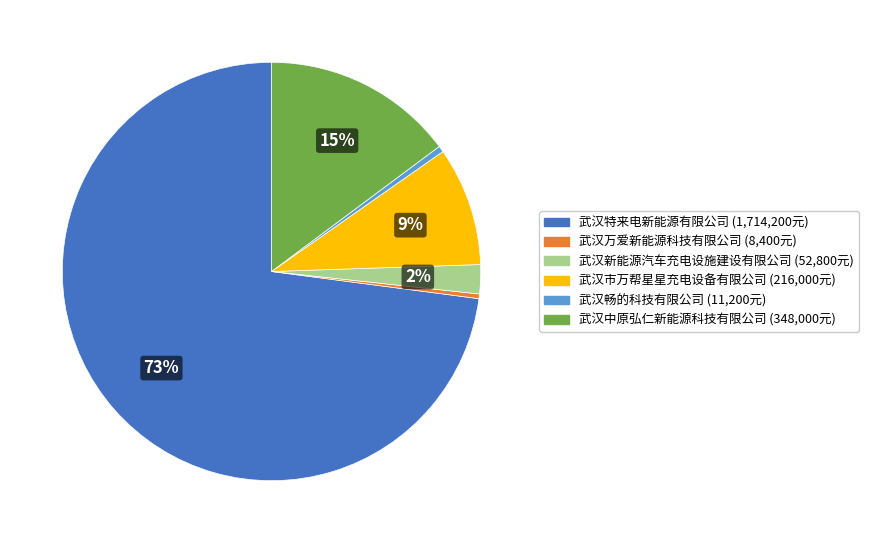

Do 武汉万爱新能源科技有限公司 and 武汉市万帮星星充电设备有限公司 together represent more than half of the pie?

No